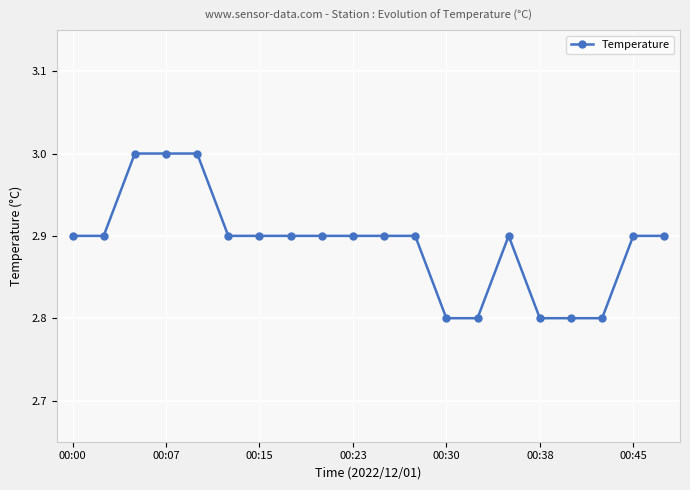

Reading left to right, what are all the values shown in this chart?

2.9	2.9	3.0	3.0	3.0	2.9	2.9	2.9	2.9	2.9	2.9	2.9	2.8	2.8	2.9	2.8	2.8	2.8	2.9	2.9